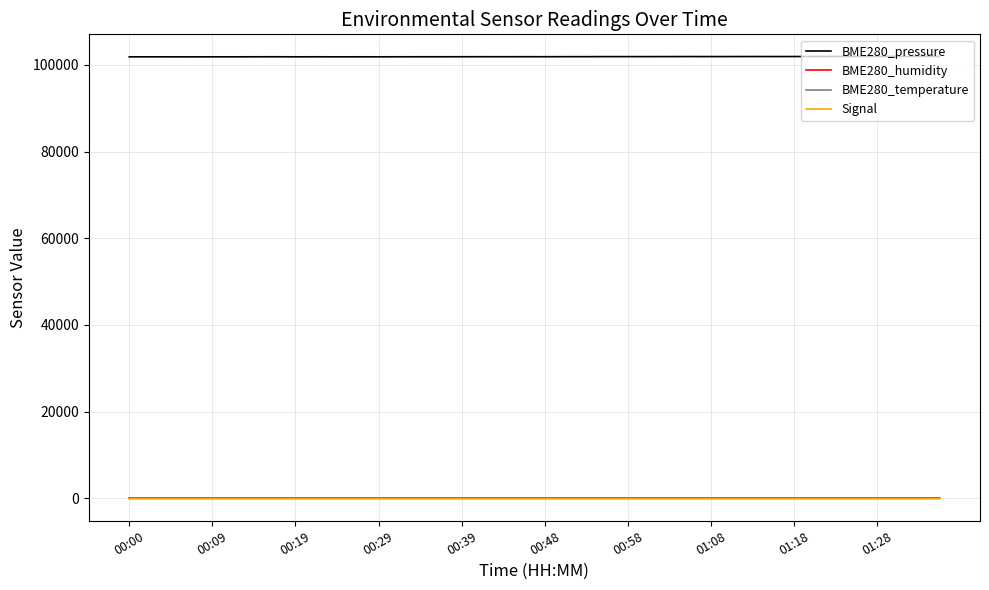

What is the maximum value for Signal?

-66.0